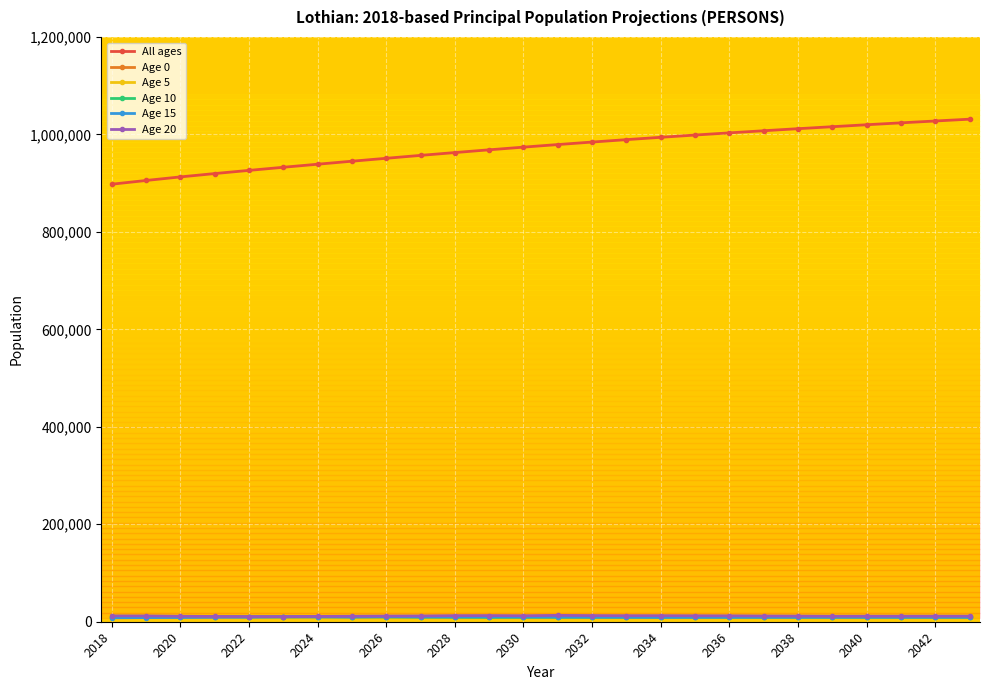

How many categories are shown in the chart?

26